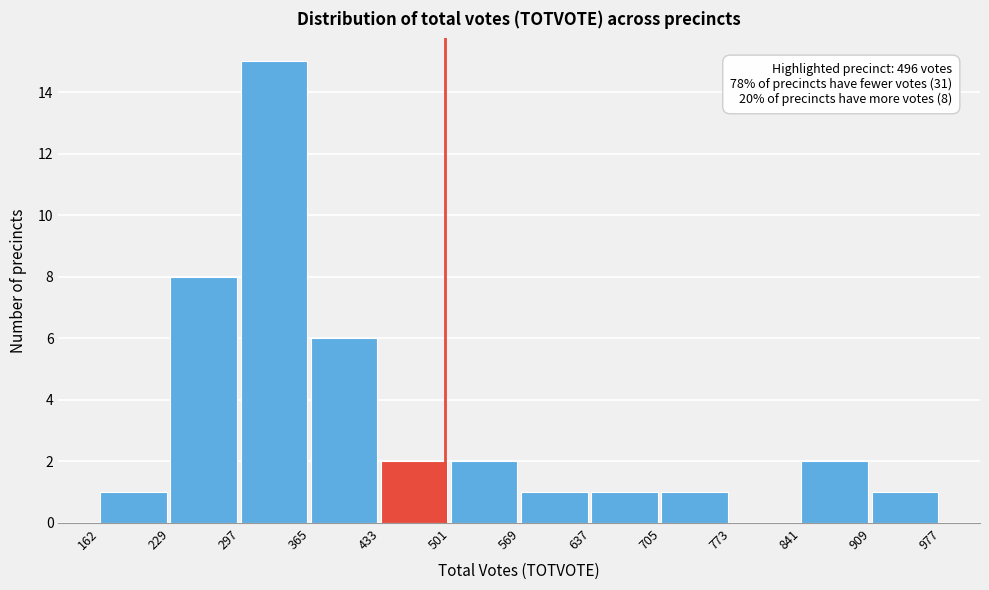

Over which range of the x-axis is the bar tallest?

297 to 365